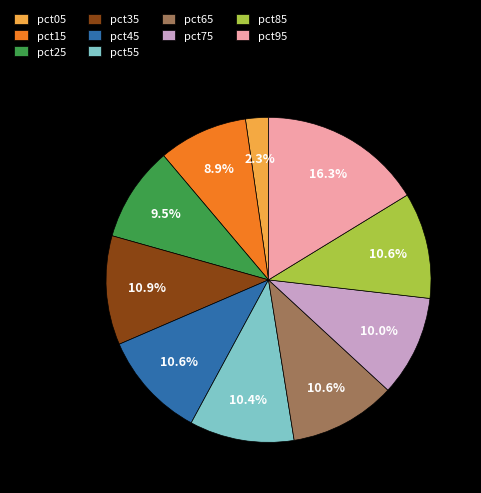

Does pct75 represent more than half of the total?

No